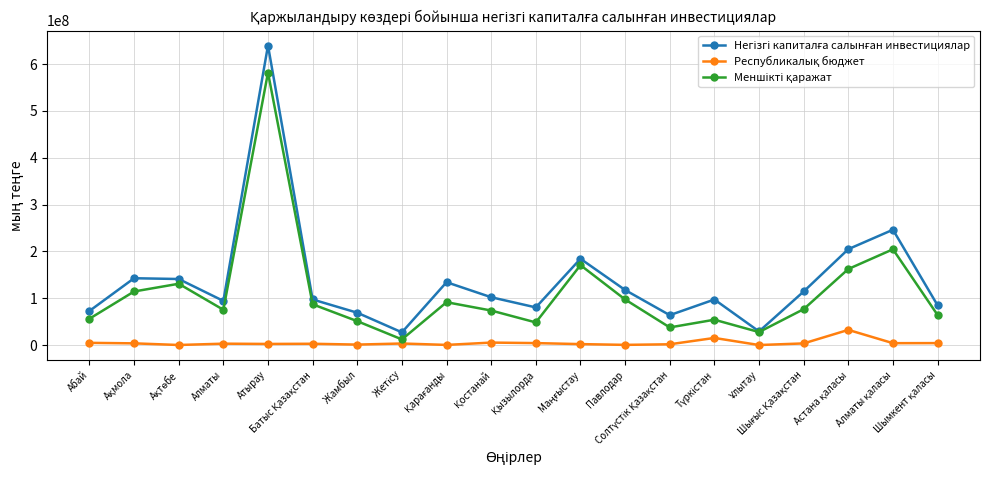

Where is Республикалық бюджет nearest to the value 16168011?

Түркістан